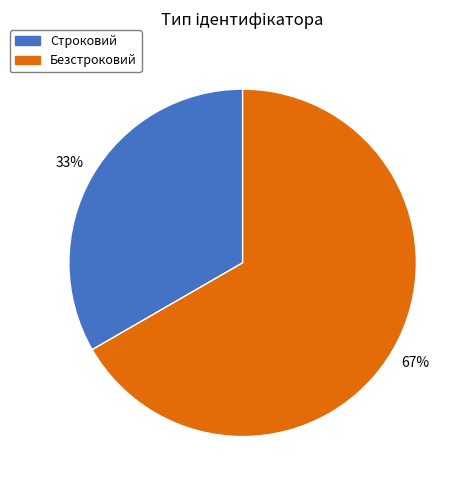

To the nearest percent, what portion does Строковий represent?

33%